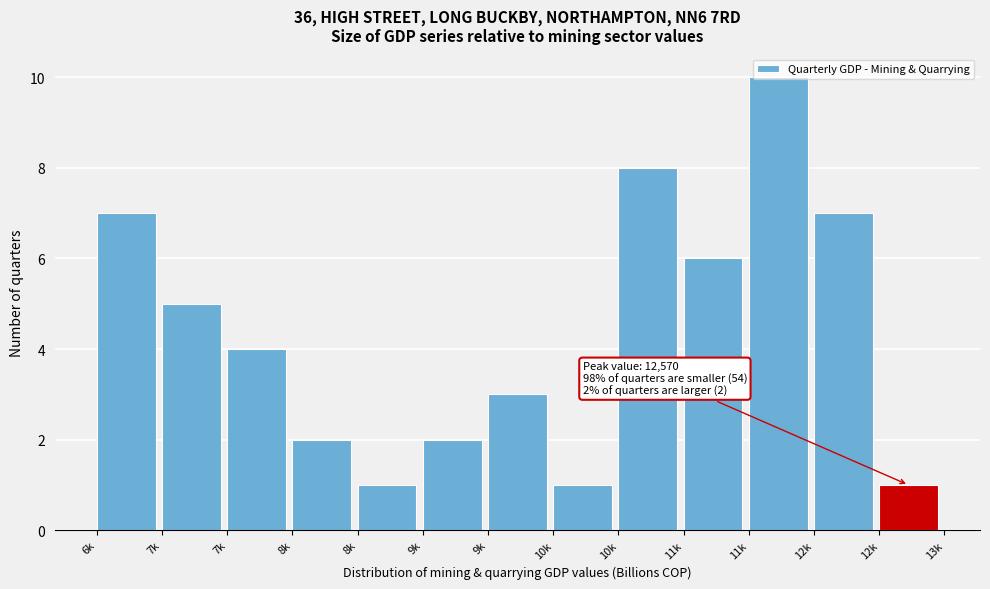

How many data points are less than 4?

6